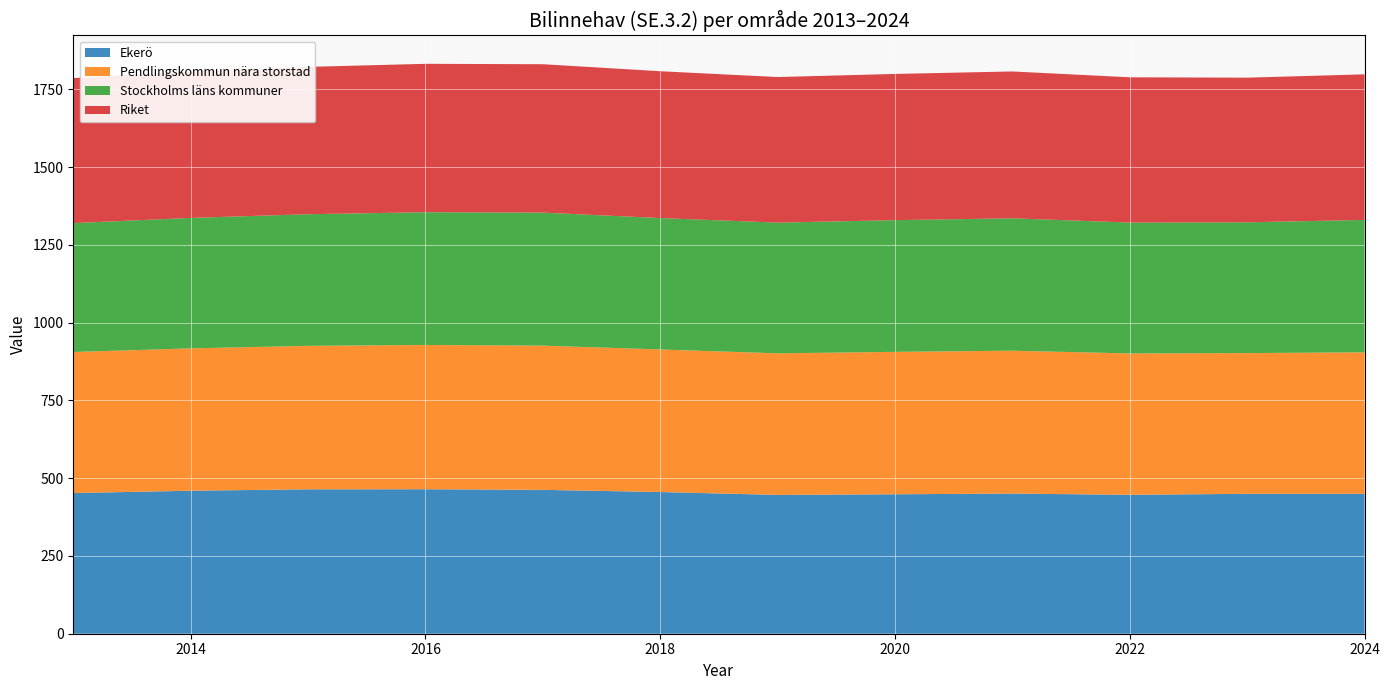

Reading left to right, extract all data points from this chart.

Ekerö: 2013=452.2	2014=459.7	2015=464.2	2016=464.5	2017=462.5	2018=455.5	2019=446.2	2020=448.3	2021=450.5	2022=446.5	2023=449.7	2024=449.8
Pendlingskommun nära storstad: 2013=453.4	2014=457.6	2015=461.2	2016=463.8	2017=463.6	2018=458.3	2019=455.1	2020=457.8	2021=459.3	2022=454.5	2023=452.4	2024=454.7
Stockholms läns kommuner: 2013=414.3	2014=419.4	2015=423.1	2016=426.7	2017=427.6	2018=422.4	2019=420.2	2020=423.4	2021=425.6	2022=420.6	2023=420.4	2024=425.7
Riket: 2013=466.1	2014=470.1	2015=473.6	2016=477.0	2017=477.0	2018=472.0	2019=468.0	2020=470.0	2021=472.0	2022=467.0	2023=465.0	2024=468.0